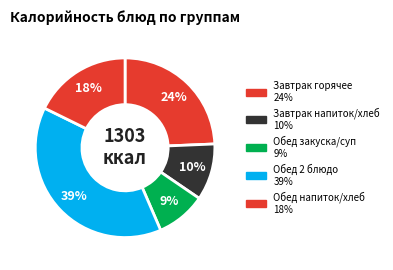

How many slices are in this pie chart?

5